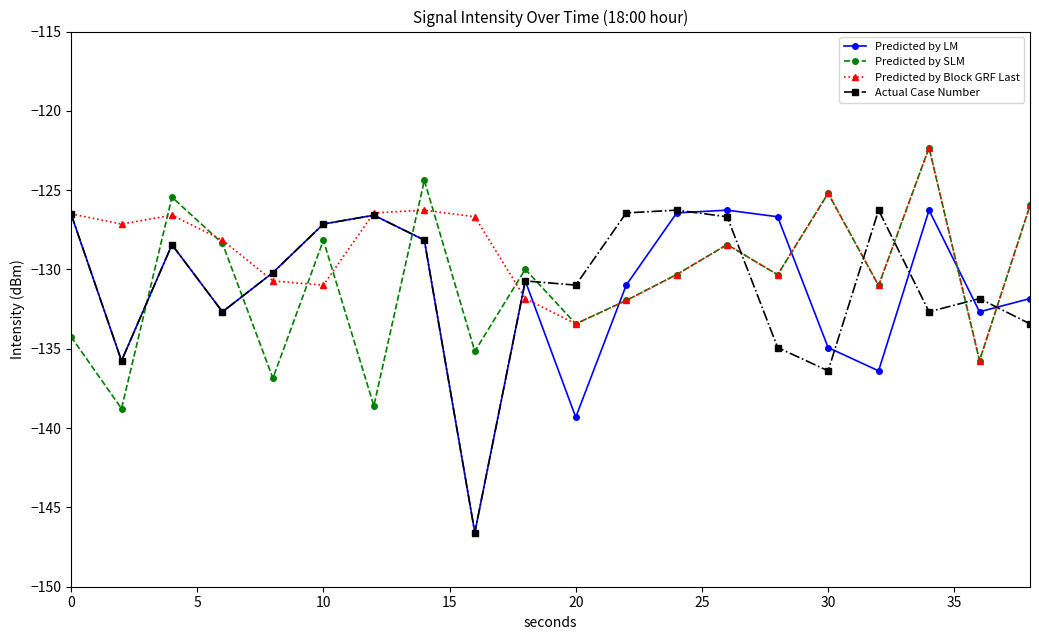

Which series ends up on top after the final intersection of Predicted by Block GRF Last and Actual Case Number?

Predicted by Block GRF Last